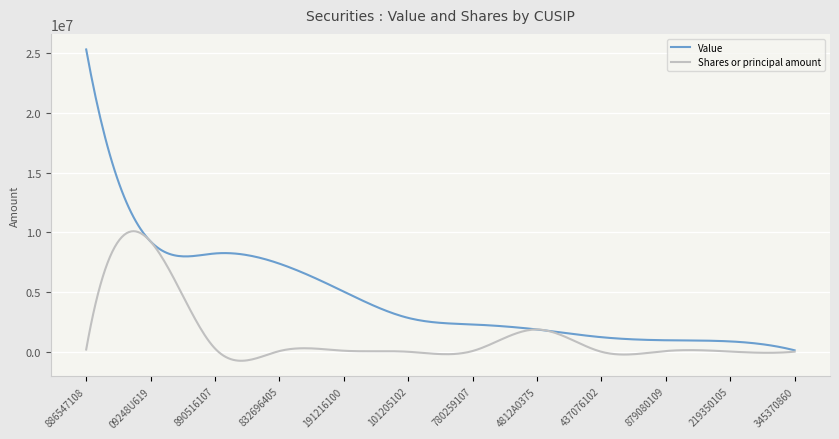

What is the lowest value of the Shares or principal amount series?

-747112.9